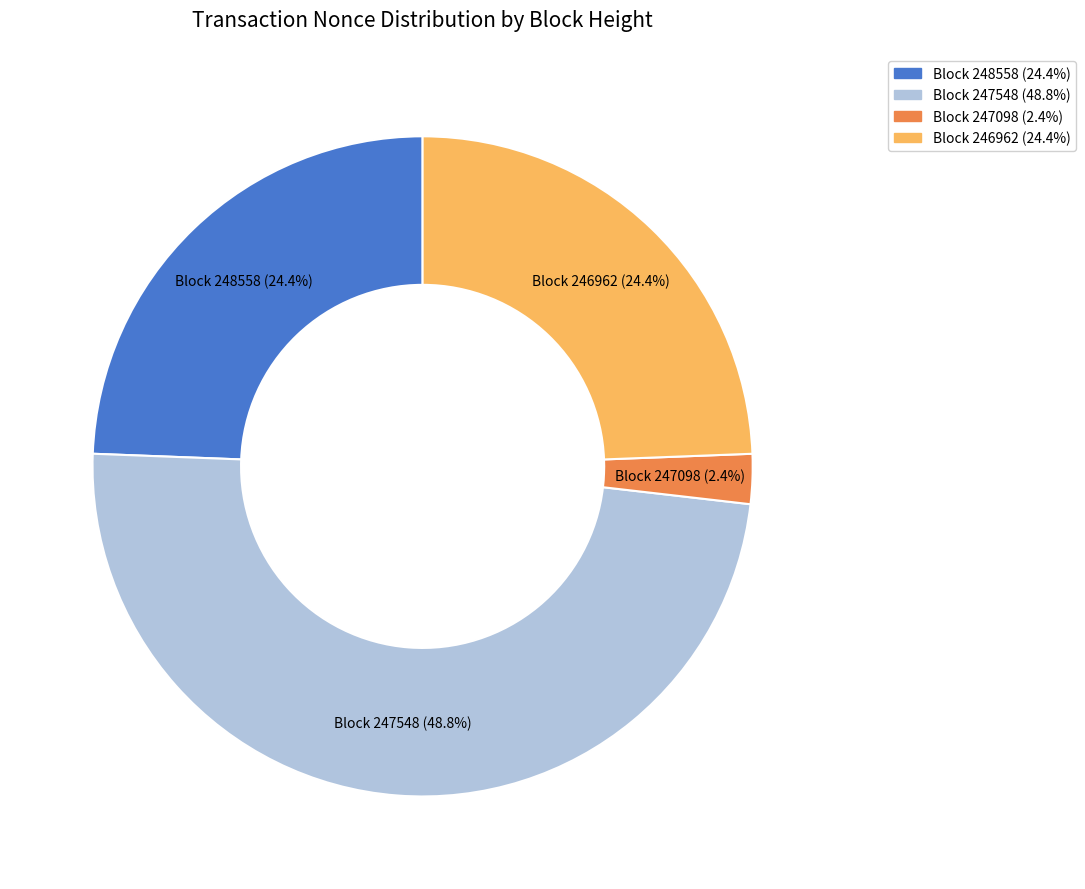

Is there any slice that represents more than half of the pie?

No